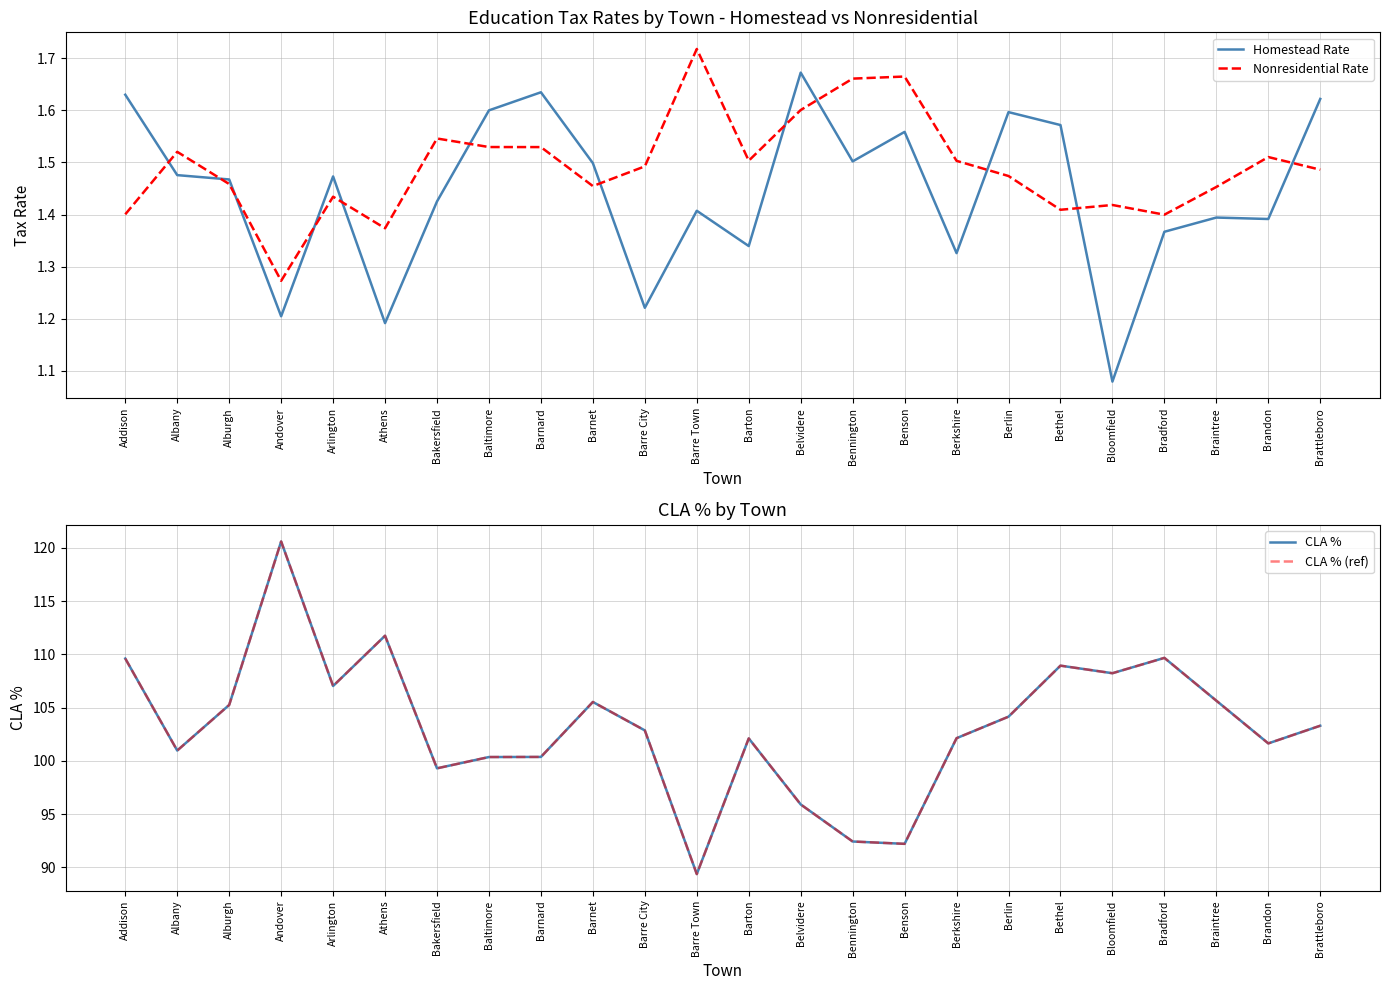

Which label corresponds to the smallest value in the chart?

Bloomfield